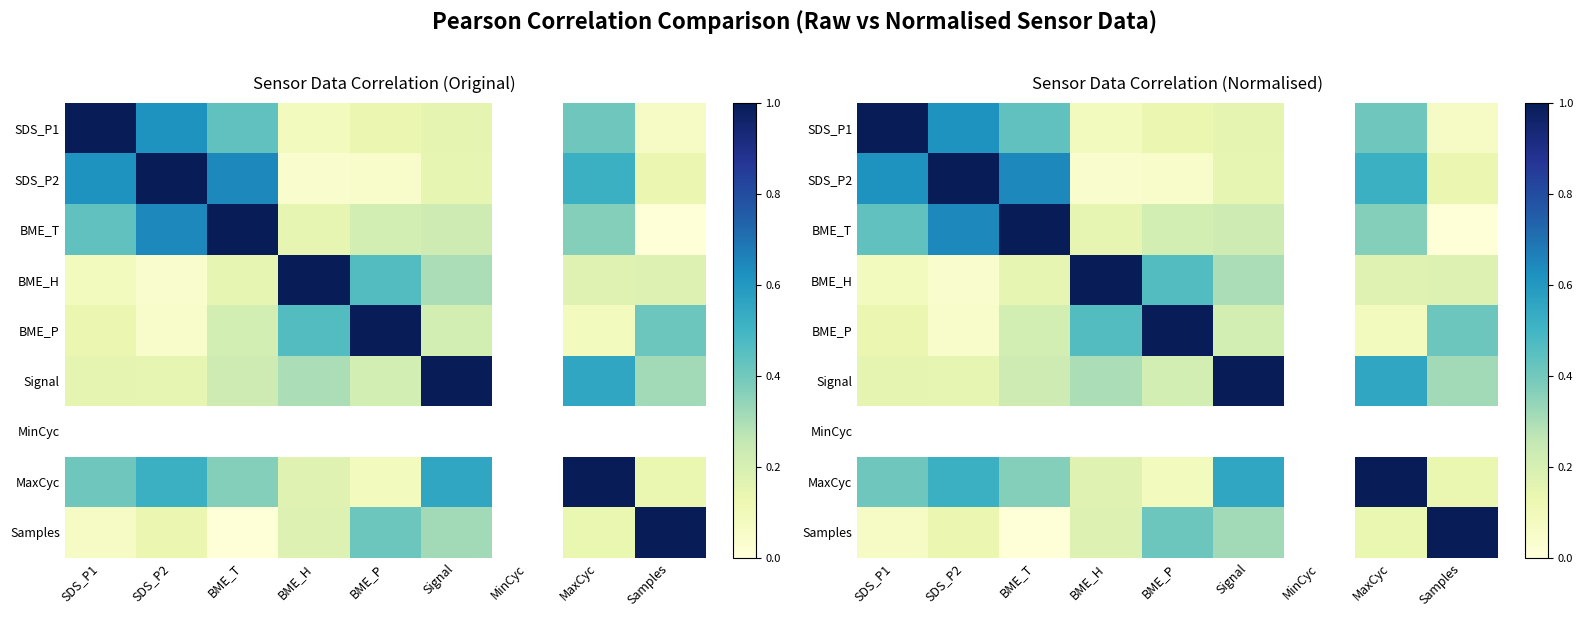

Rank the series at Signal from lowest to highest value.

SDS_P2, SDS_P1, BME_P, BME_T, BME_H, Samples, MaxCyc, Signal, MinCyc